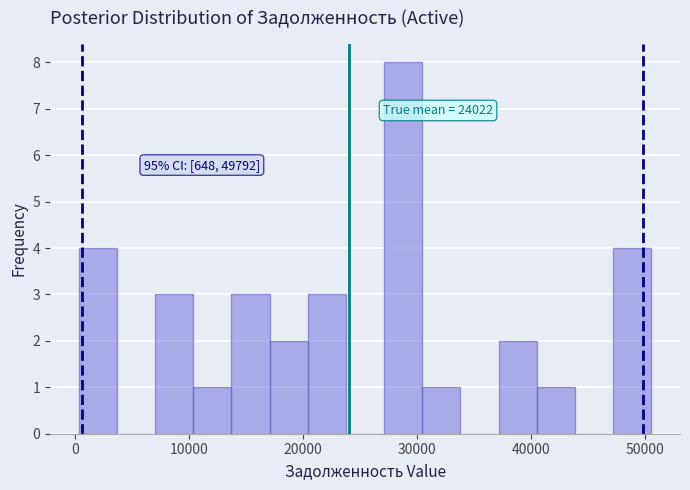

Around what value on the x-axis is the tallest bar? Give the approximate position of its centre, as read against the axis.

29000